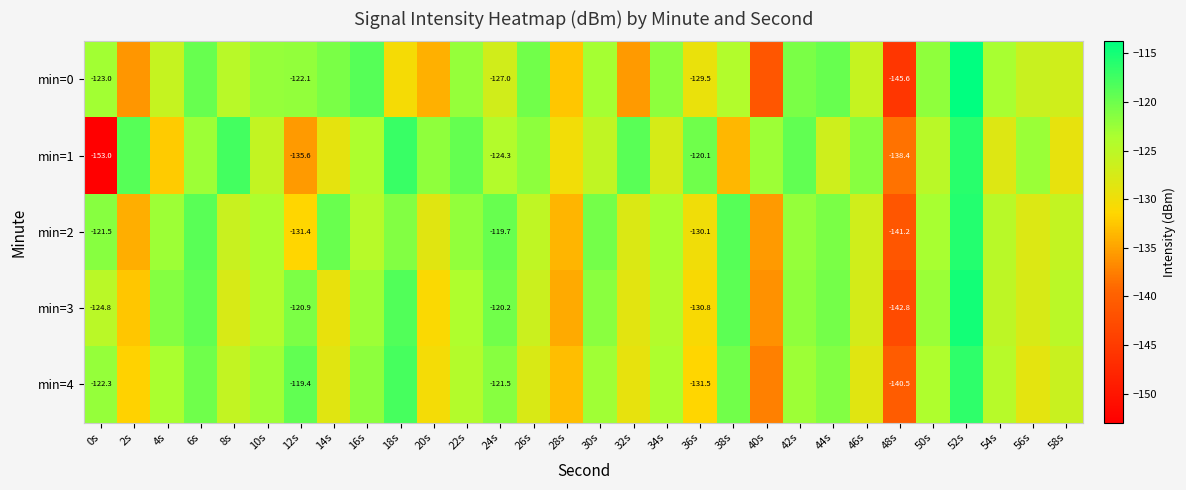

At how many categories does at least one series exceed -117?

1